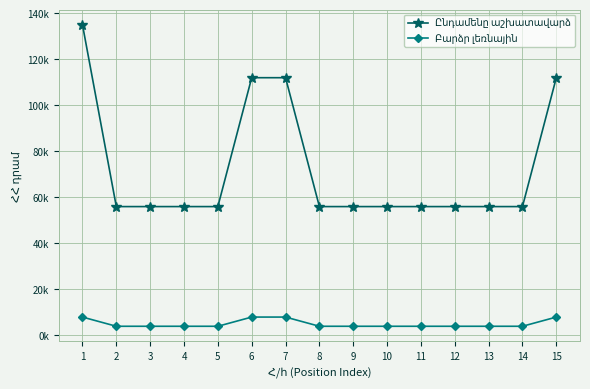

Which series has the largest total across all categories?

Ընդամենը աշխատավարձ